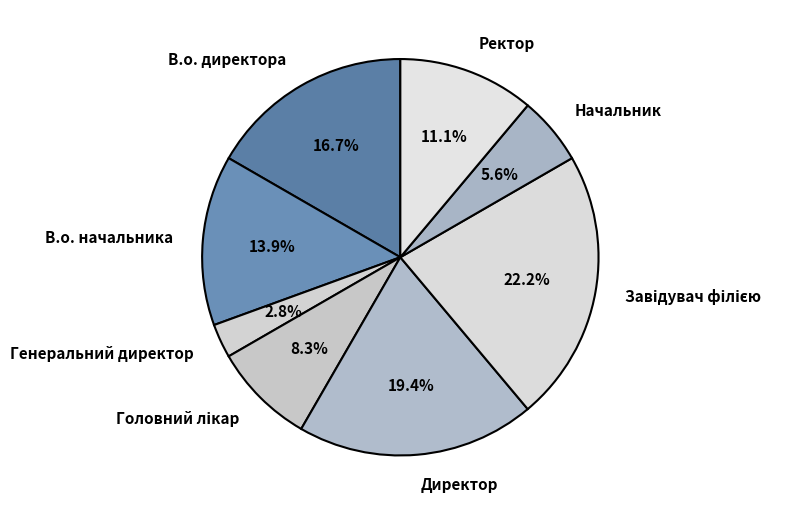

Count the number of slices in the pie.

8